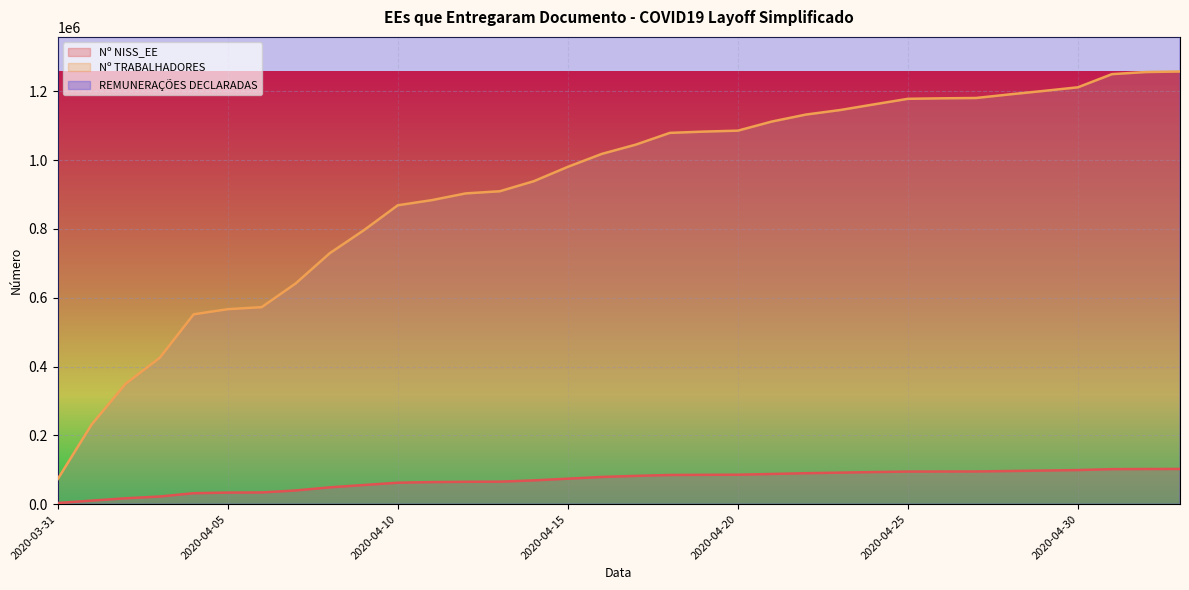

What is the value of the REMUNERAÇÕES DECLARADAS point at the 20th from the left?

1097691719